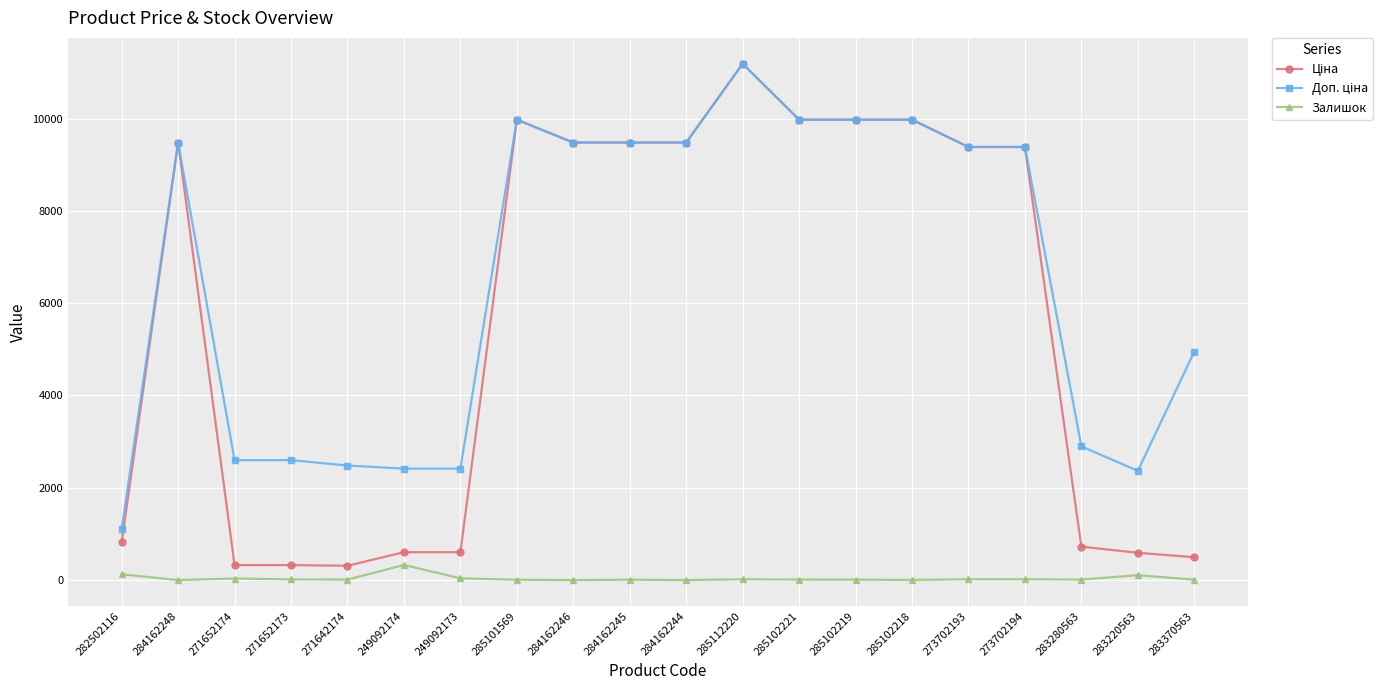

How many lines are shown in the chart?

3